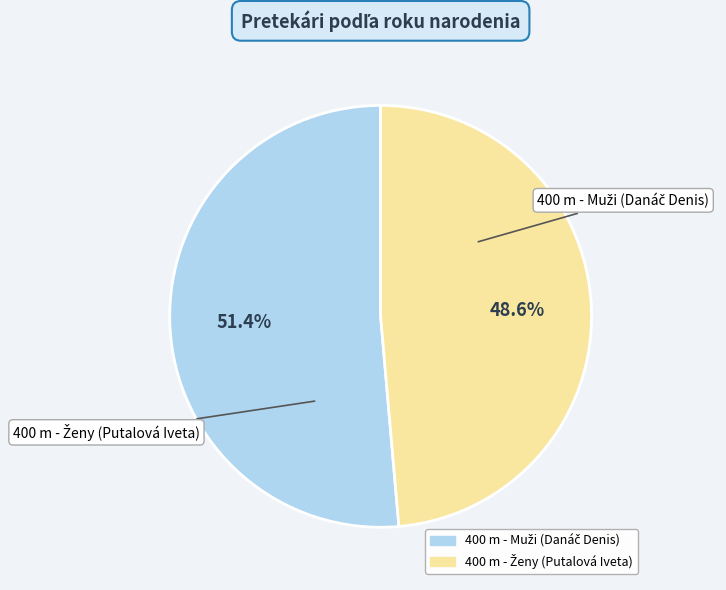

Count the number of slices in the pie.

2